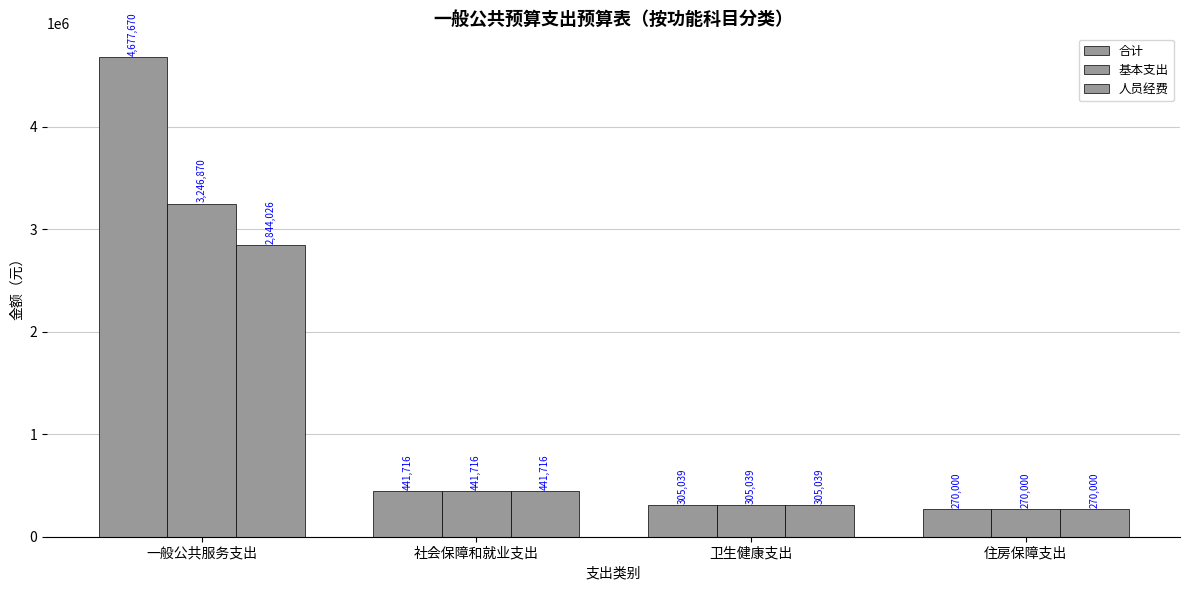

At which label is 合计 closest to 2473834?

社会保障和就业支出